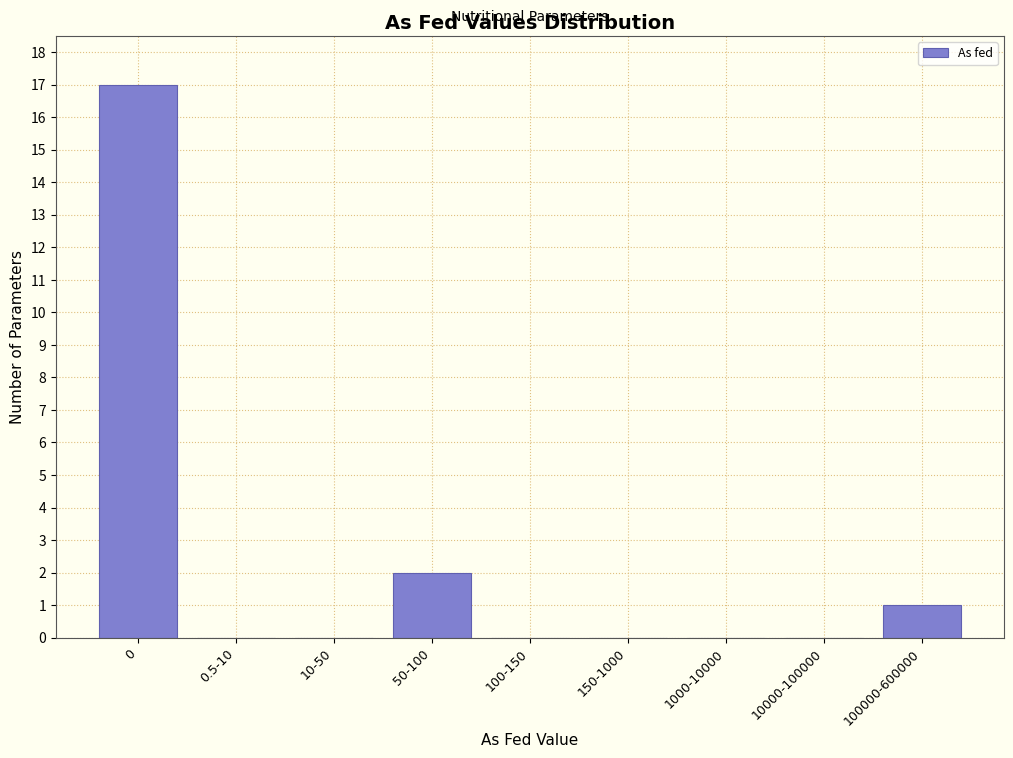

Reading right to left, transcribe all the data shown in this chart.

100000-600000=1	10000-100000=0	1000-10000=0	150-1000=0	100-150=0	50-100=2	10-50=0	0.5-10=0	0=17